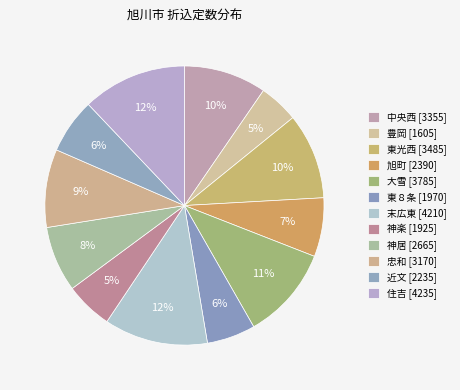

What percentage is NOT represented by 旭町?

93.2%